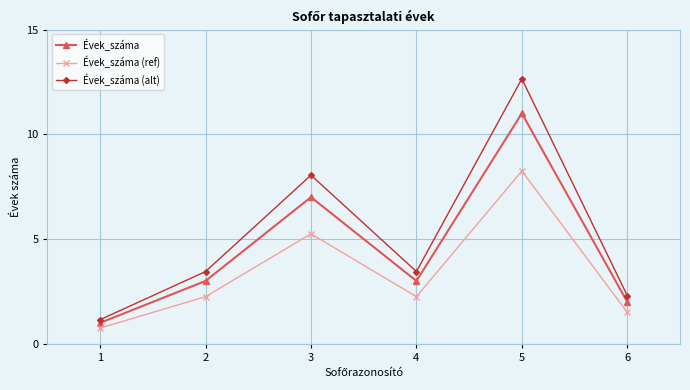

True or false: Évek_száma and Évek_száma (ref) intersect in this chart.

False